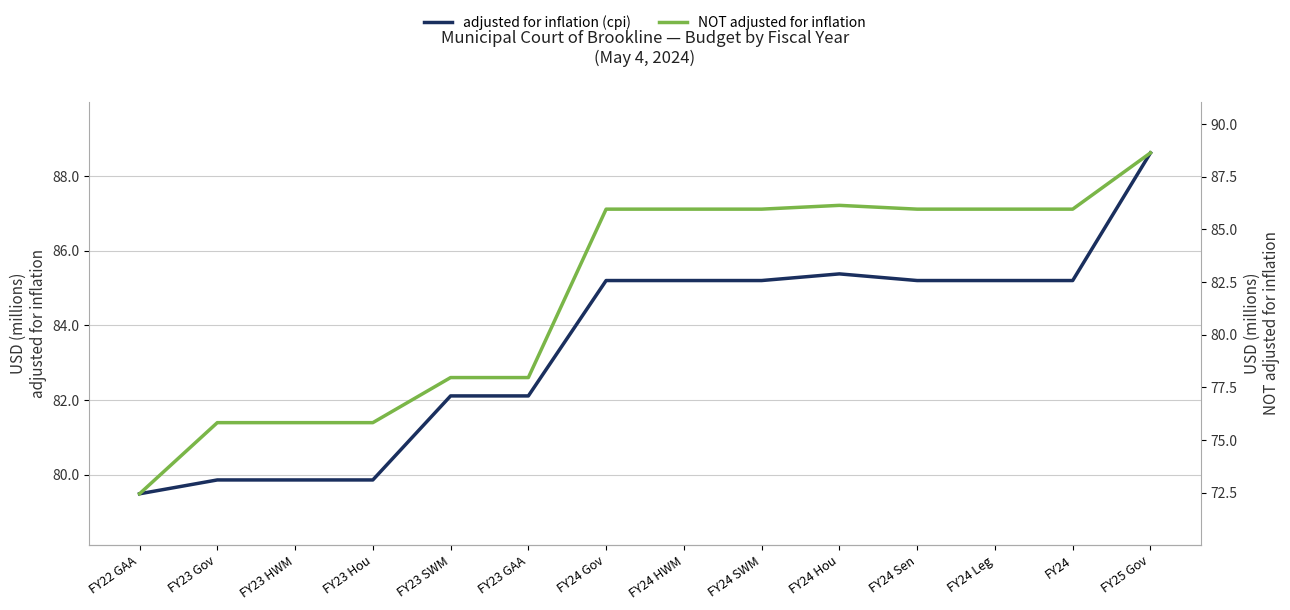

List the labels in order of NOT adjusted for inflation value, largest first.

FY25 Gov, FY24 Hou, FY24 HWM, FY24 SWM, FY24 Sen, FY24 Leg, FY24, FY24 Gov, FY23 SWM, FY23 GAA, FY23 Gov, FY23 HWM, FY23 Hou, FY22 GAA